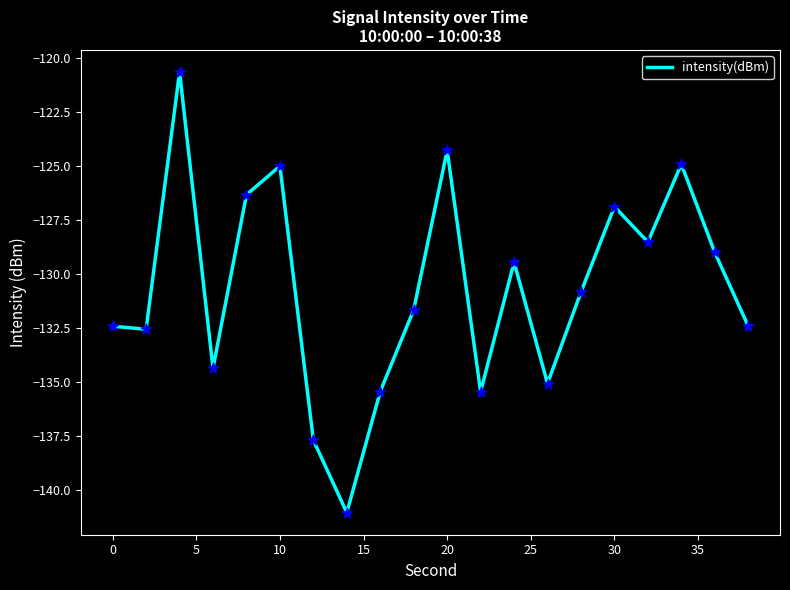

What is the difference between the maximum and minimum values?

20.4